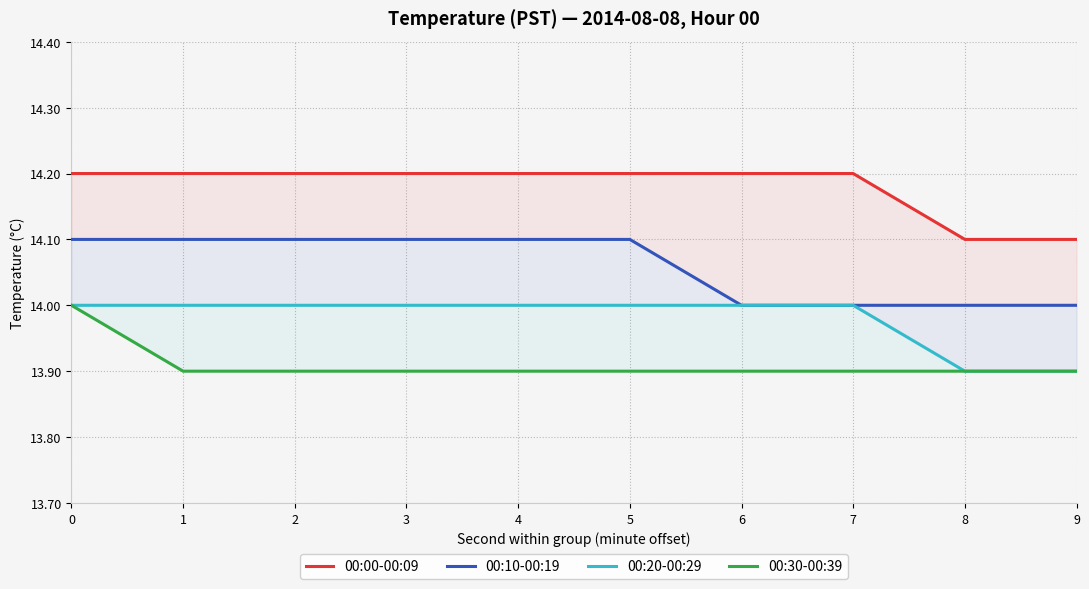

Which series has the largest total across all categories?

00:00-00:09